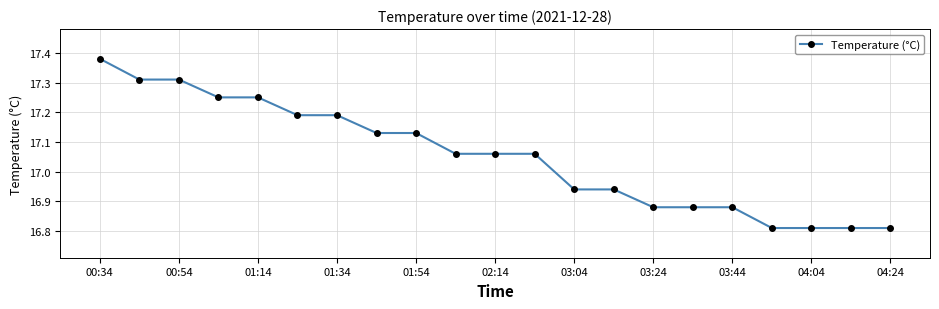

What is the sum of all values?

358.1